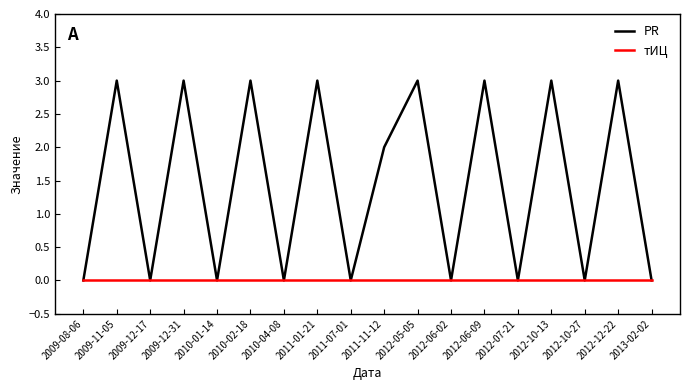

What position from the left is 2010-04-08?

7